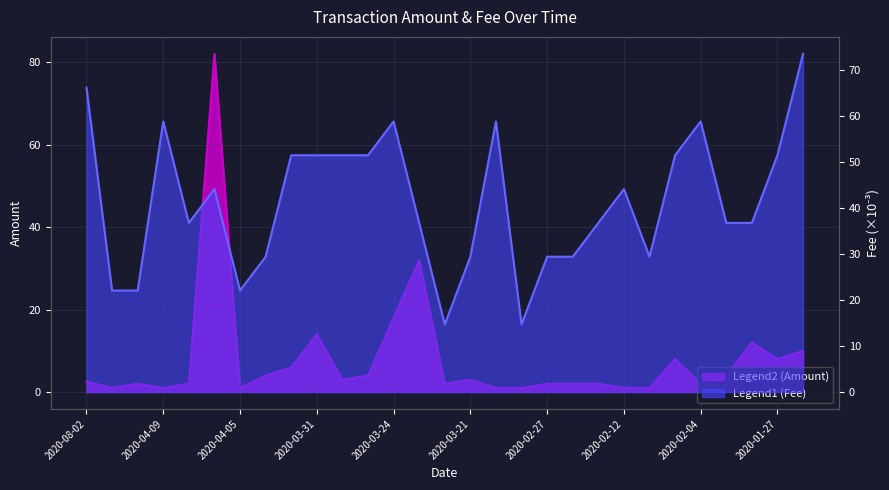

True or false: Fee has a value of 73.5 at 2020-01-26.

True